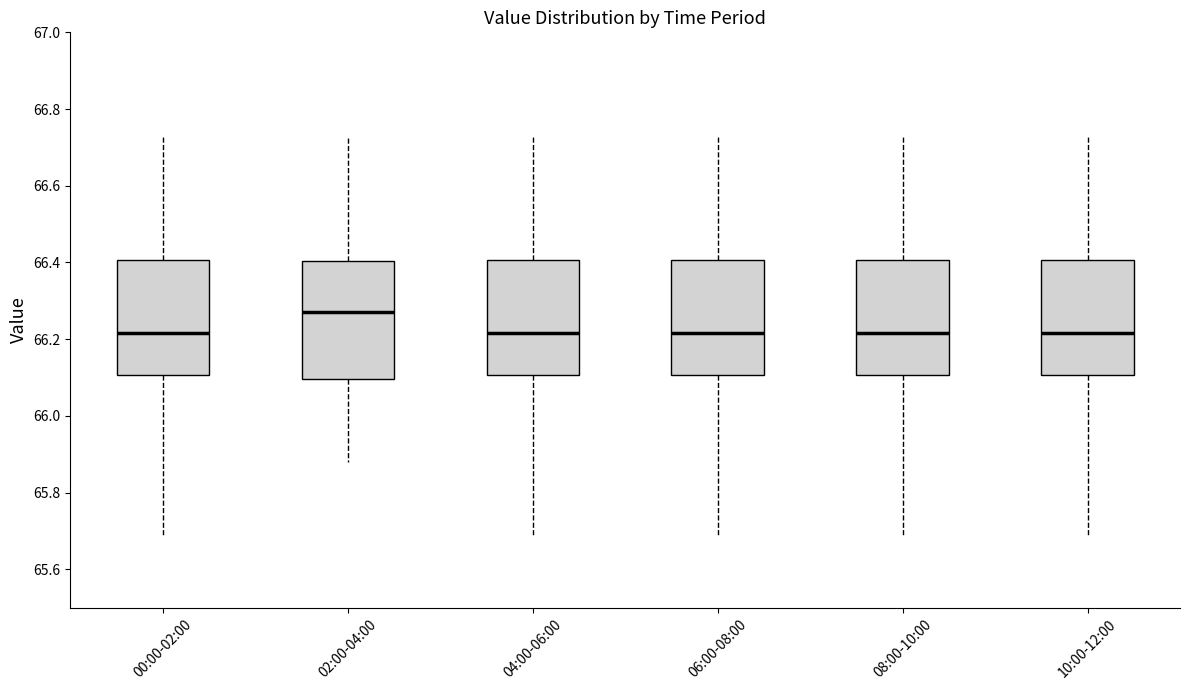

Reading left to right, read every box against the y-axis: the position of its median line, the range the box covers, and the ends of its whiskers. The values are not printed on the chart, so give them approximately, as read against the axis.

00:00-02:00: median 66.22, box 66.10 to 66.40, whiskers 65.70 to 66.74
02:00-04:00: median 66.28, box 66.10 to 66.40, whiskers 65.88 to 66.74
04:00-06:00: median 66.22, box 66.10 to 66.40, whiskers 65.70 to 66.74
06:00-08:00: median 66.22, box 66.10 to 66.40, whiskers 65.70 to 66.74
08:00-10:00: median 66.22, box 66.10 to 66.40, whiskers 65.70 to 66.74
10:00-12:00: median 66.22, box 66.10 to 66.40, whiskers 65.70 to 66.74